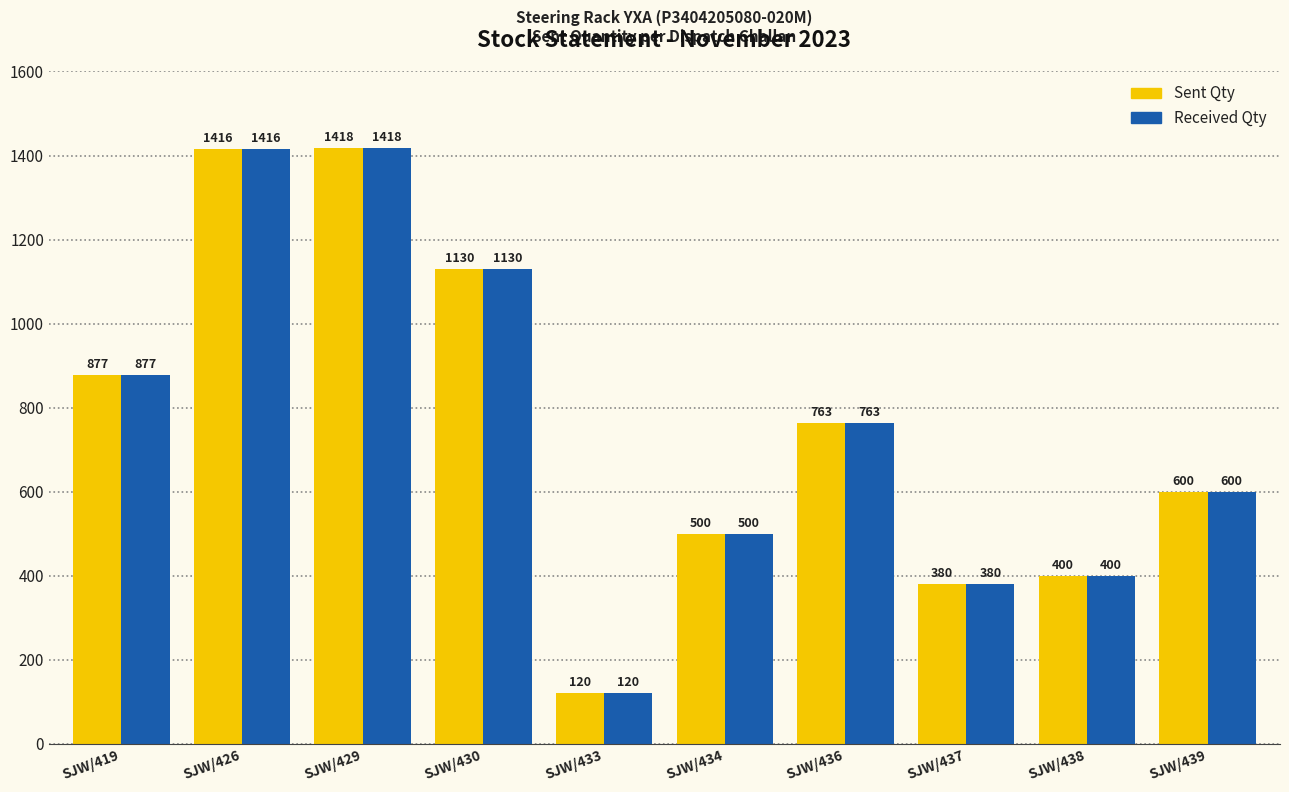

Rank the categories by Received Qty value from highest to lowest.

SJW/429, SJW/426, SJW/430, SJW/419, SJW/436, SJW/439, SJW/434, SJW/438, SJW/437, SJW/433